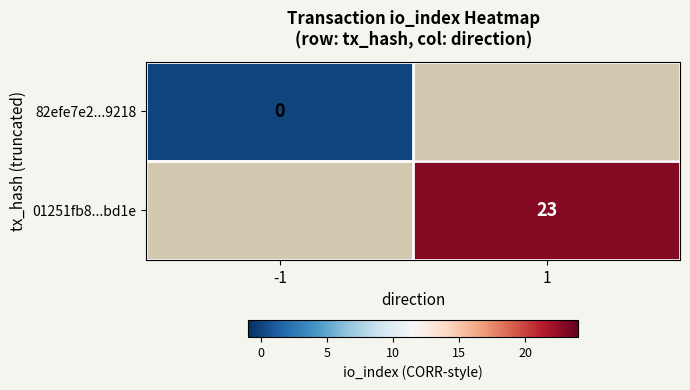

The 01251fb8...bd1e series shows 23 at 1. True or false?

True